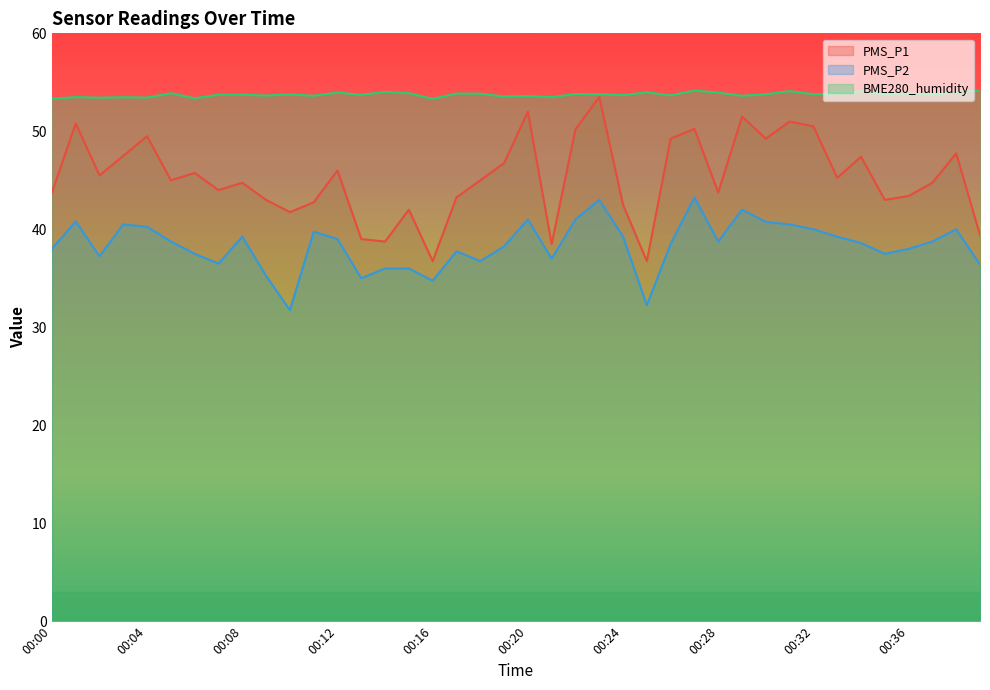

True or false: BME280_humidity has a value of 20.2 at 00:21.

False